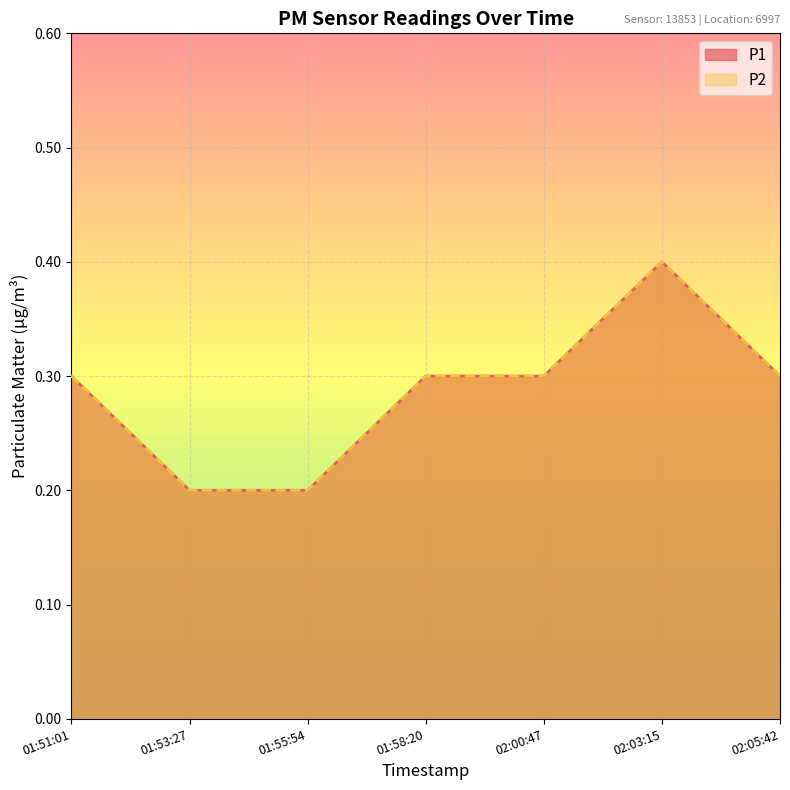

Which series has the largest total across all categories?

P1